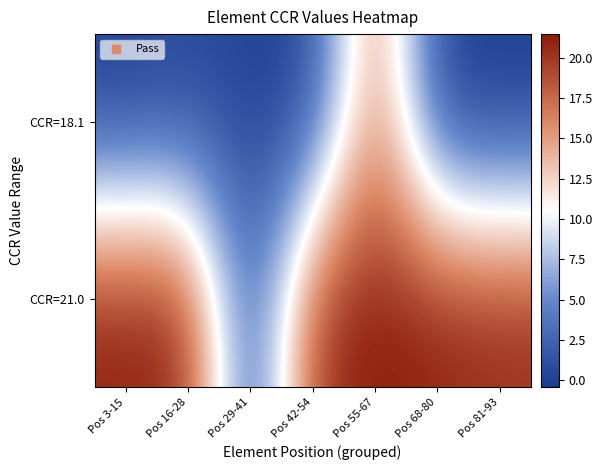

Rank the series by their average value, from highest to lowest.

CCR=21.0, CCR=18.1